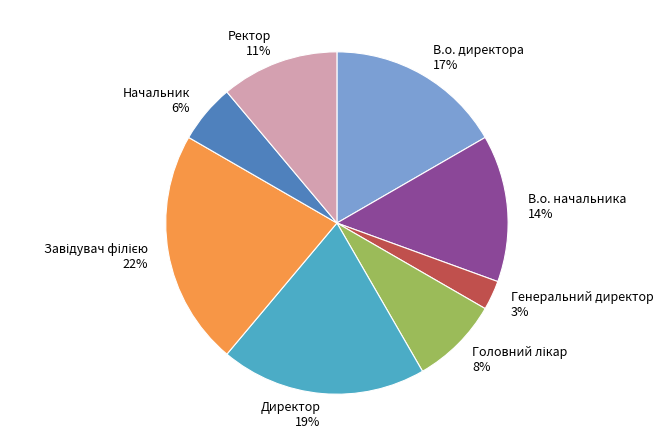

Is В.о. начальника the majority of the pie?

No